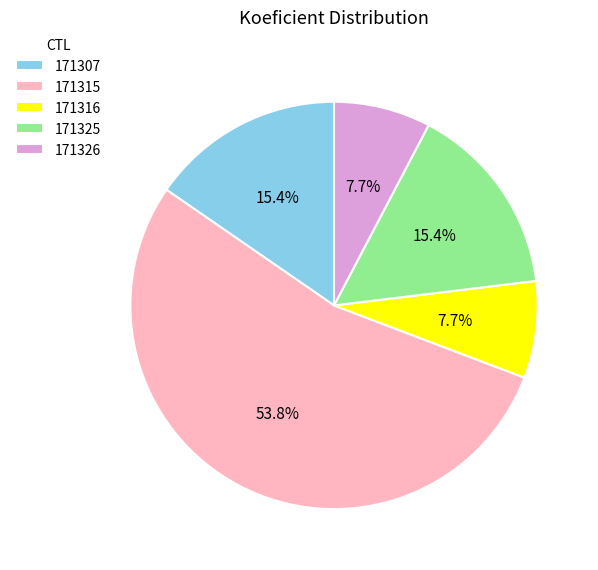

Count the number of slices in the pie.

5